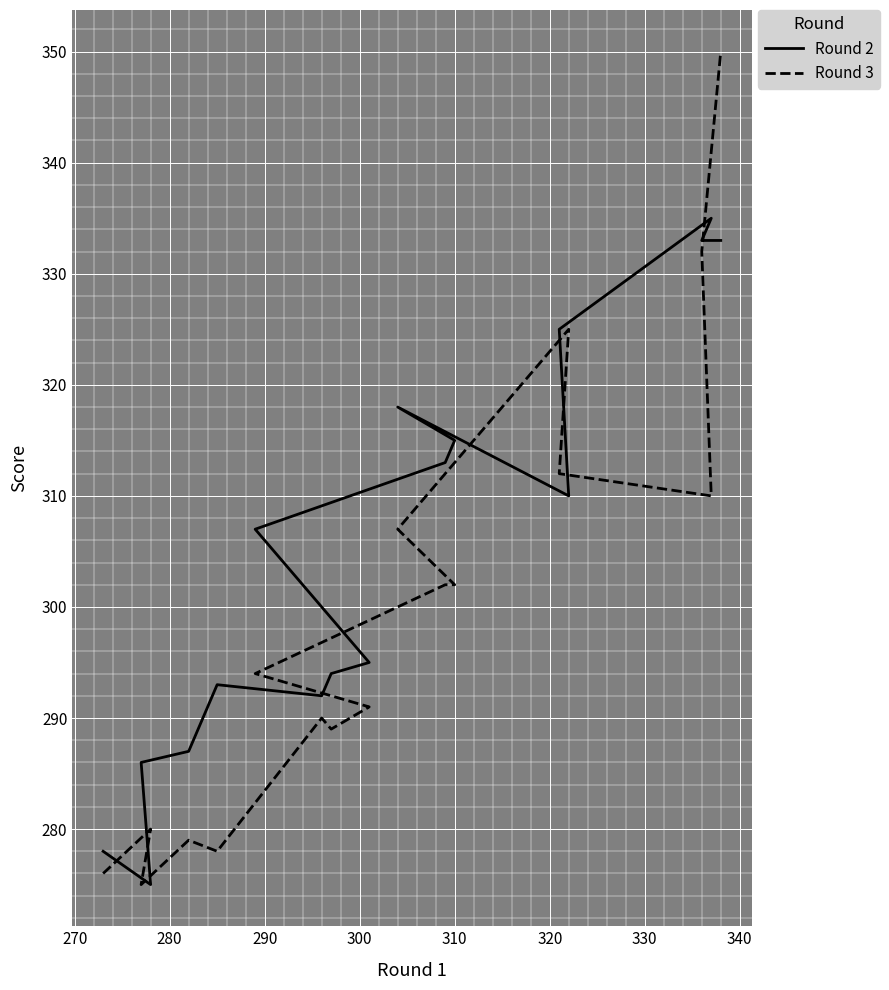

What is the sum of all Round 2 values?

5189